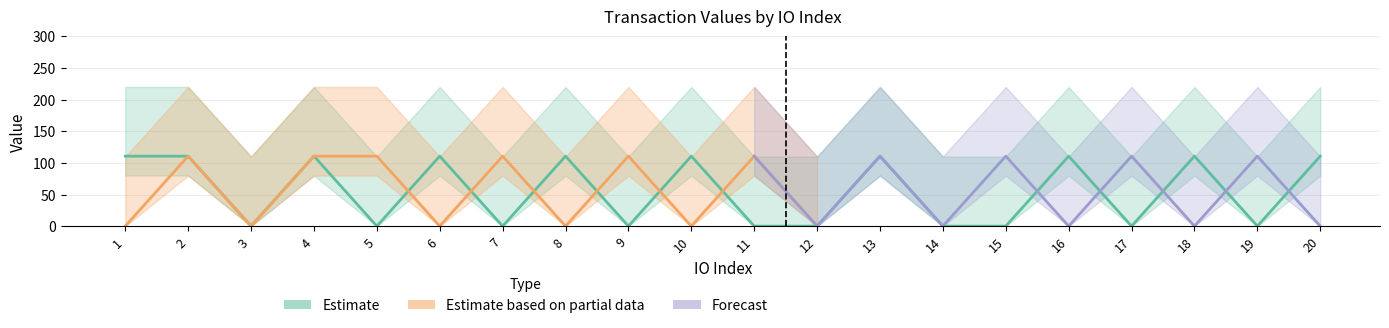

Rank the categories by value from highest to lowest.

1, 2, 4, 6, 8, 10, 13, 16, 18, 20, 3, 5, 7, 9, 11, 12, 14, 15, 17, 19